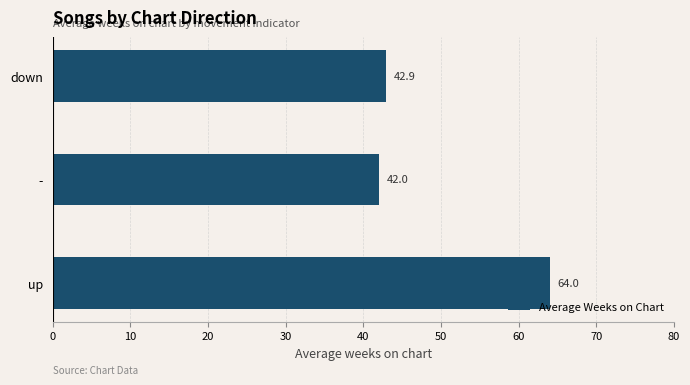

Reading bottom to top, what are all the values shown in this chart?

64.0	42.0	42.9